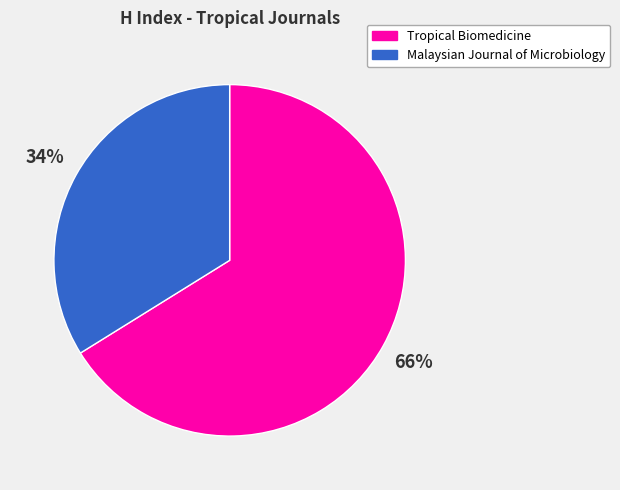

The Malaysian Journal of Microbiology slice represents 46% of the pie. True or false?

False